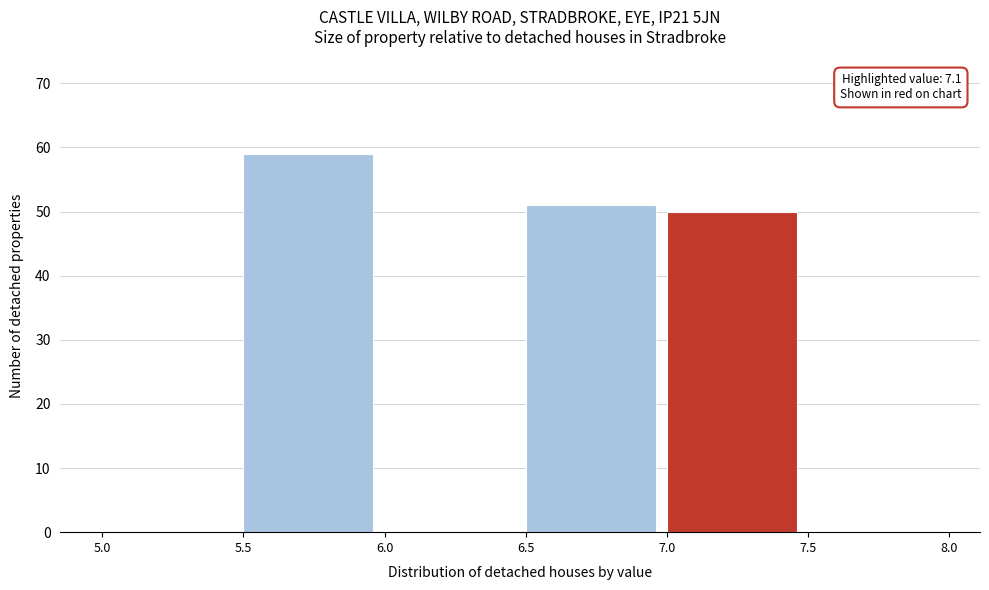

Which range on the x-axis has the tallest bar?

5.5 to 6.0